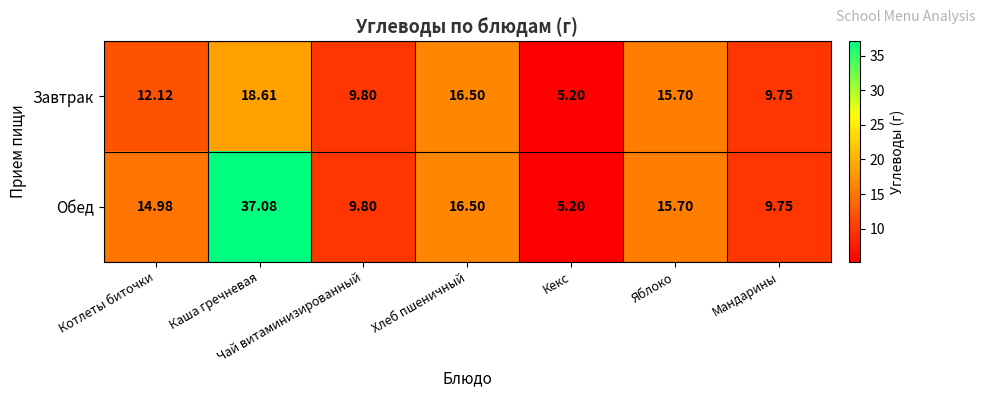

At which category is the sum across all series the highest?

Каша гречневая